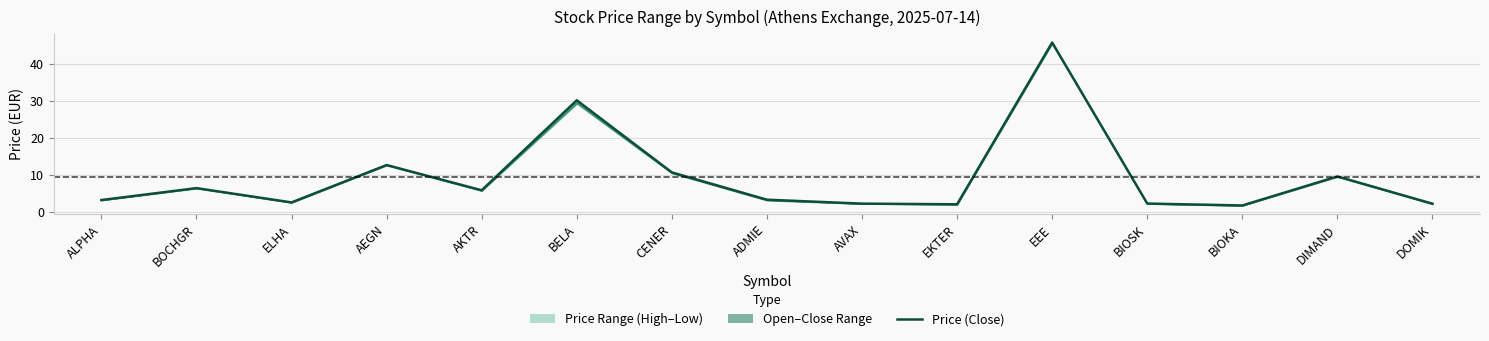

What is the change in value from ADMIE to BIOSK?

-1.0